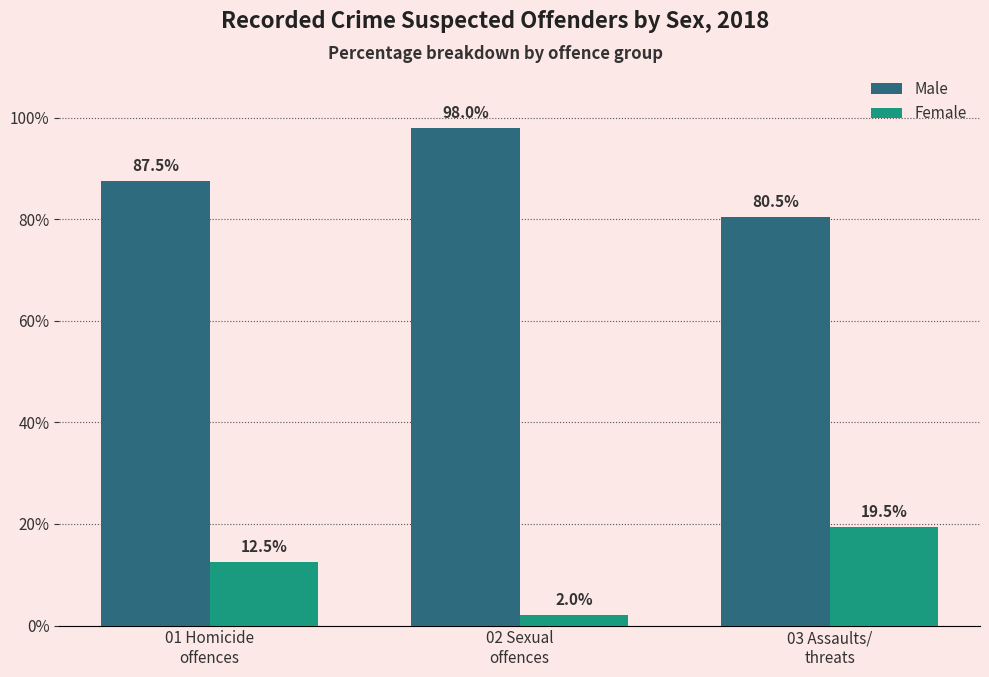

What is the sum of all Male values?

266.0